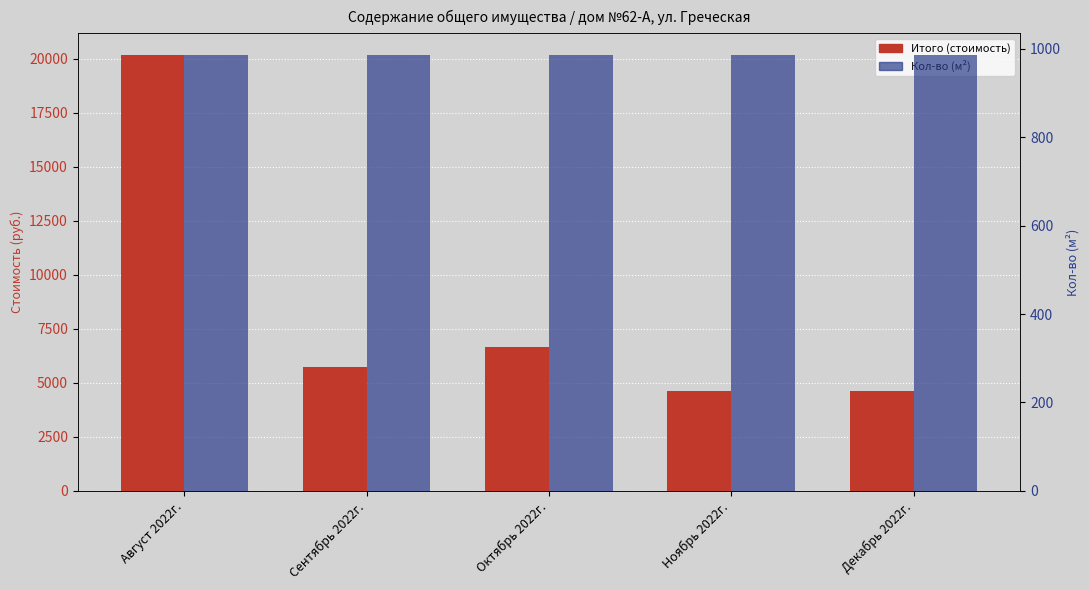

Which series changed the most between Август 2022г. and Сентябрь 2022г.?

Итого (стоимость)